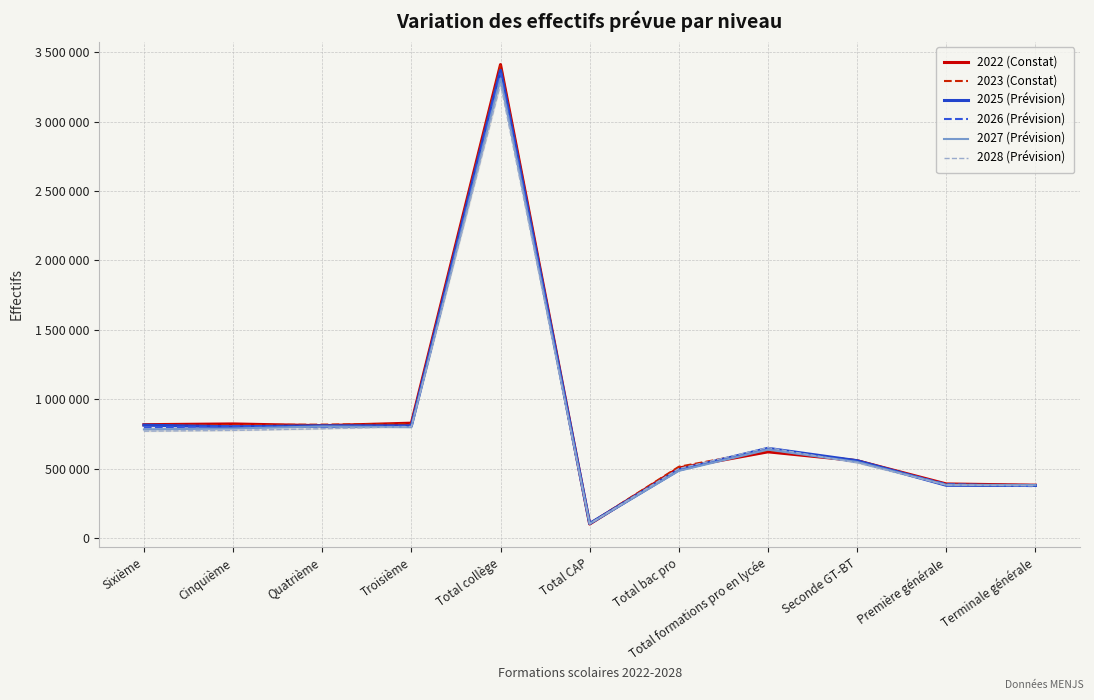

Where is the first local maximum for 2027 (Prévision)?

Quatrième